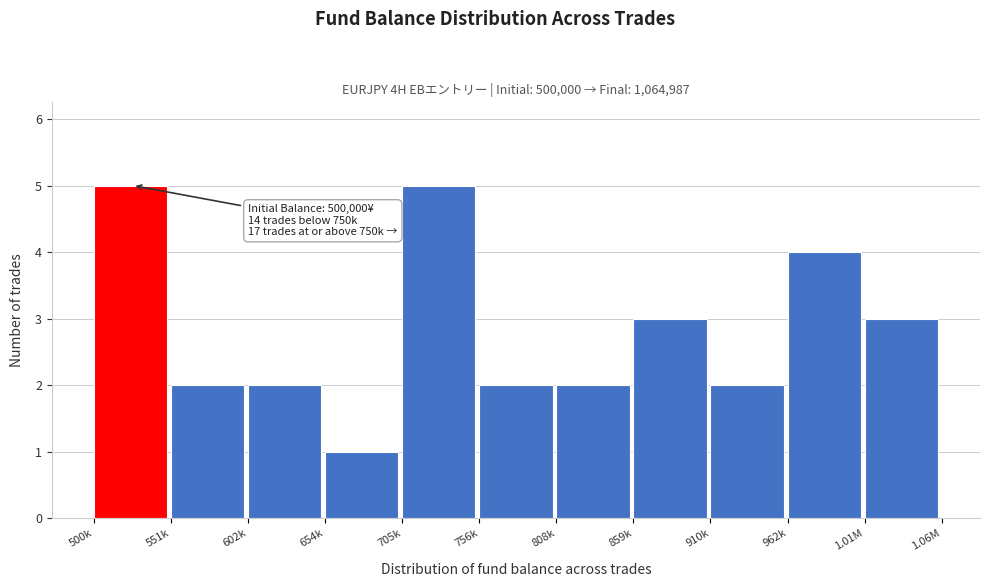

Reading right to left, list all the values displayed in this chart.

3	4	2	3	2	2	5	1	2	2	5